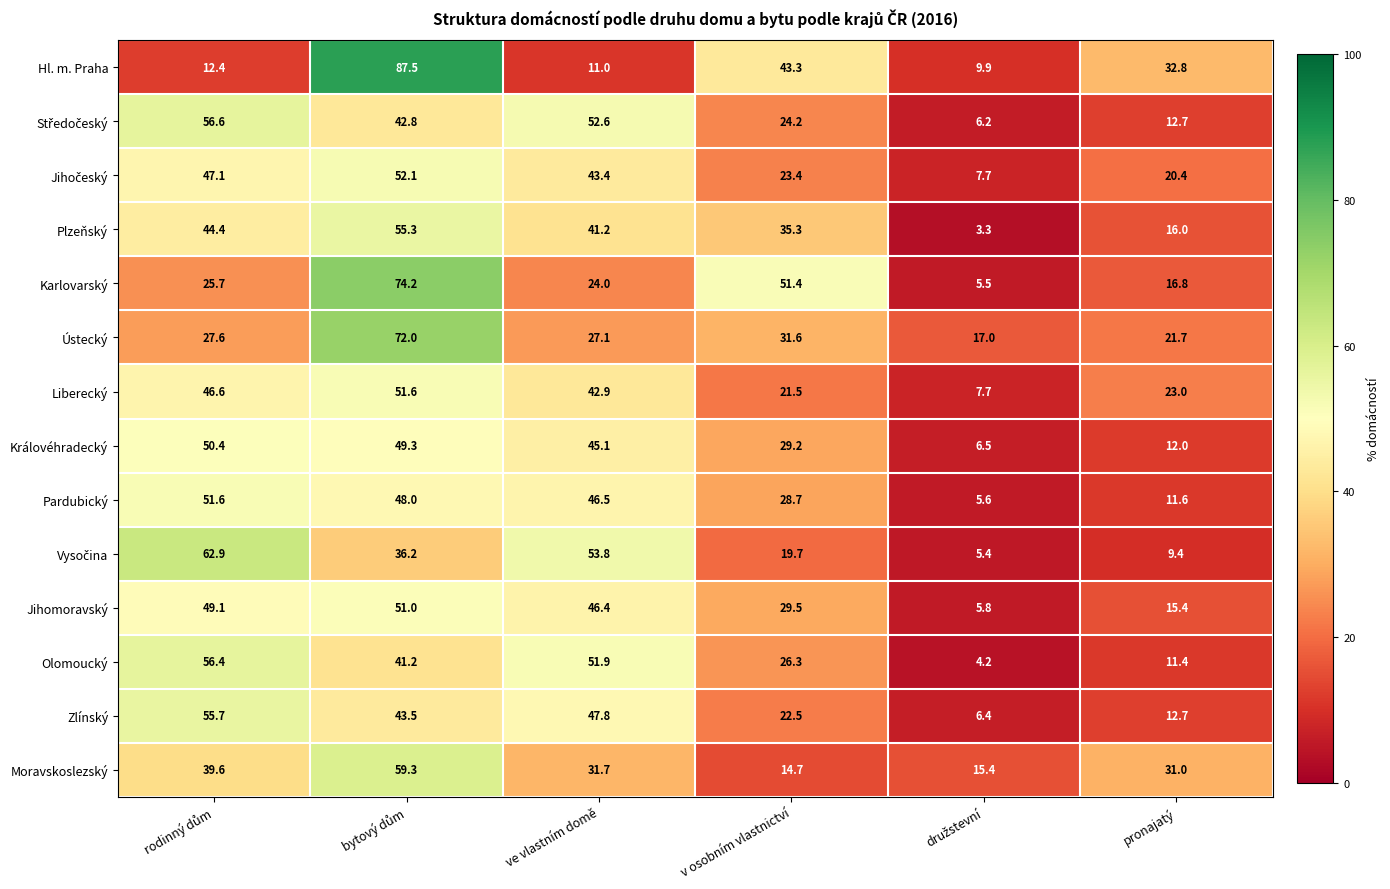

Which series has the largest total across all categories?

Karlovarský